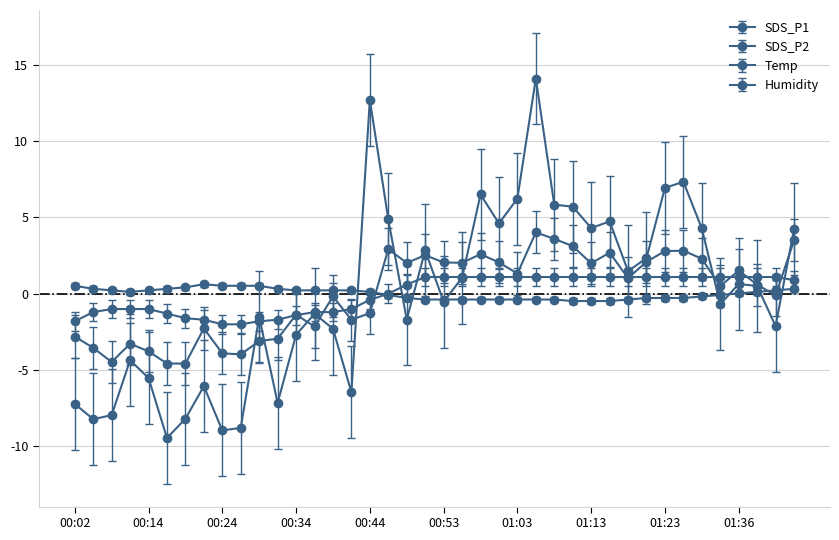

How many interior local valleys does the Temp series have?

1